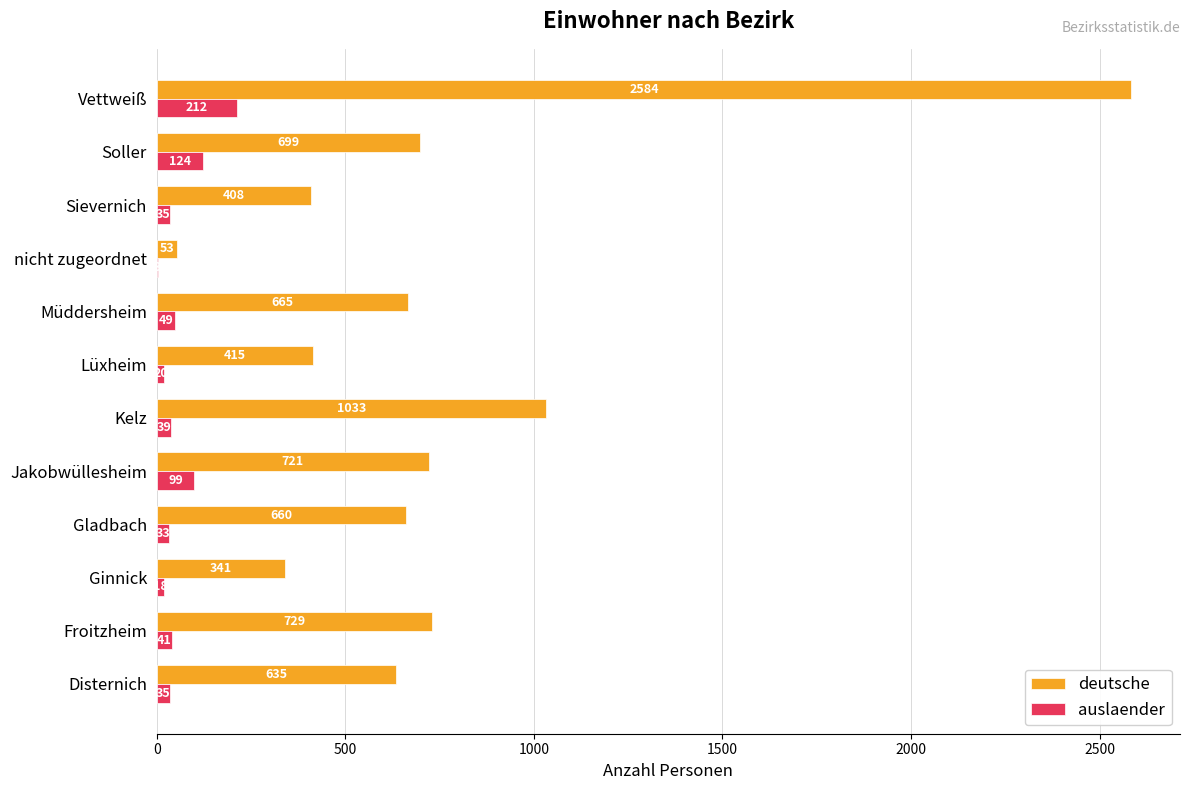

Count the number of data series in this chart.

2